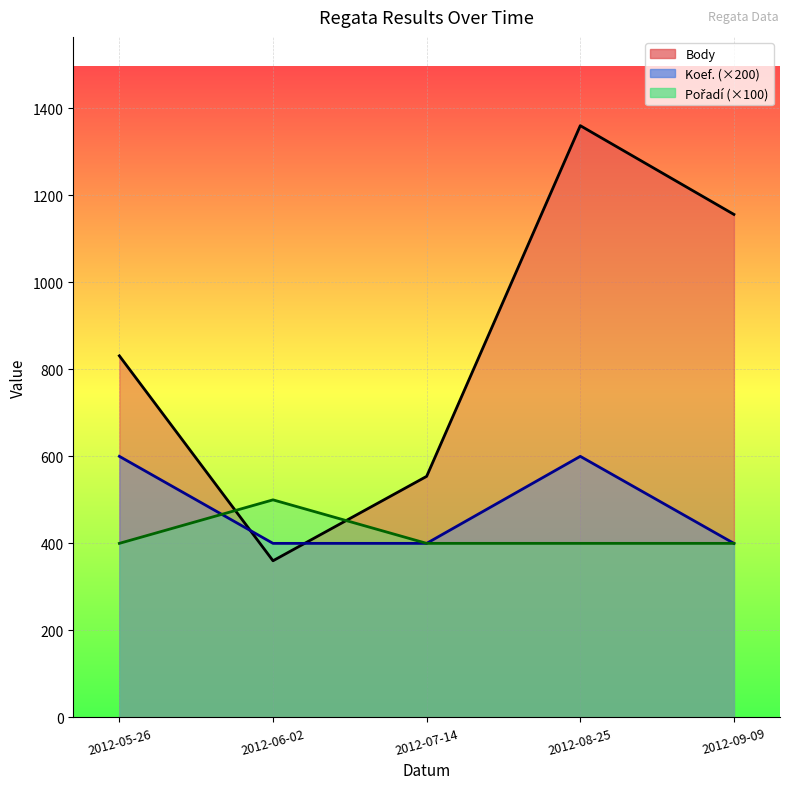

Approximately how many times larger is the value at 2012-09-09 compared to 2012-06-02?

3.2